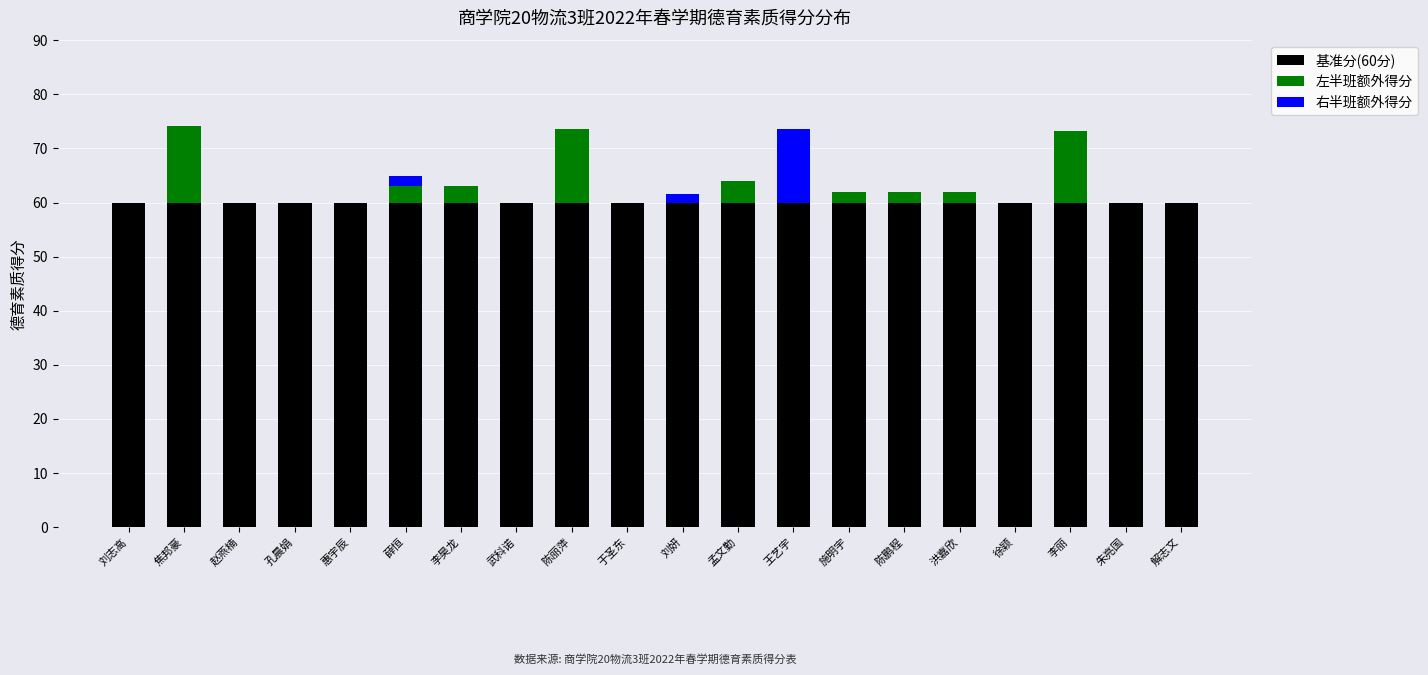

What is the highest value of the 基准分(60分) series?

60.0